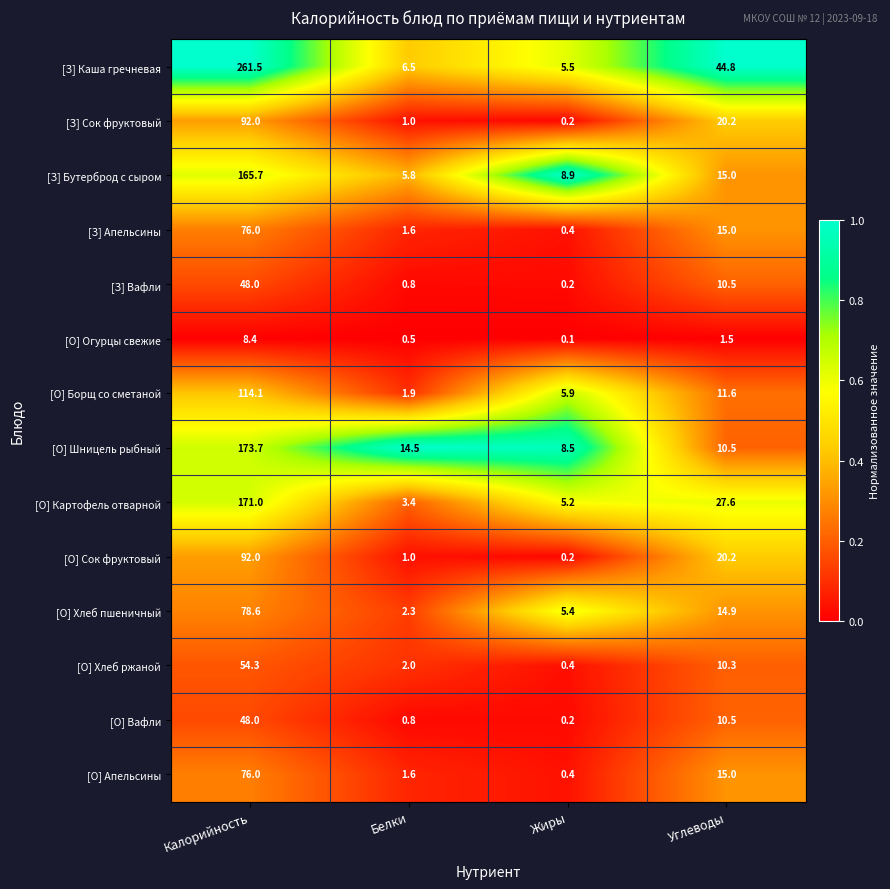

How many series are shown in this chart?

14